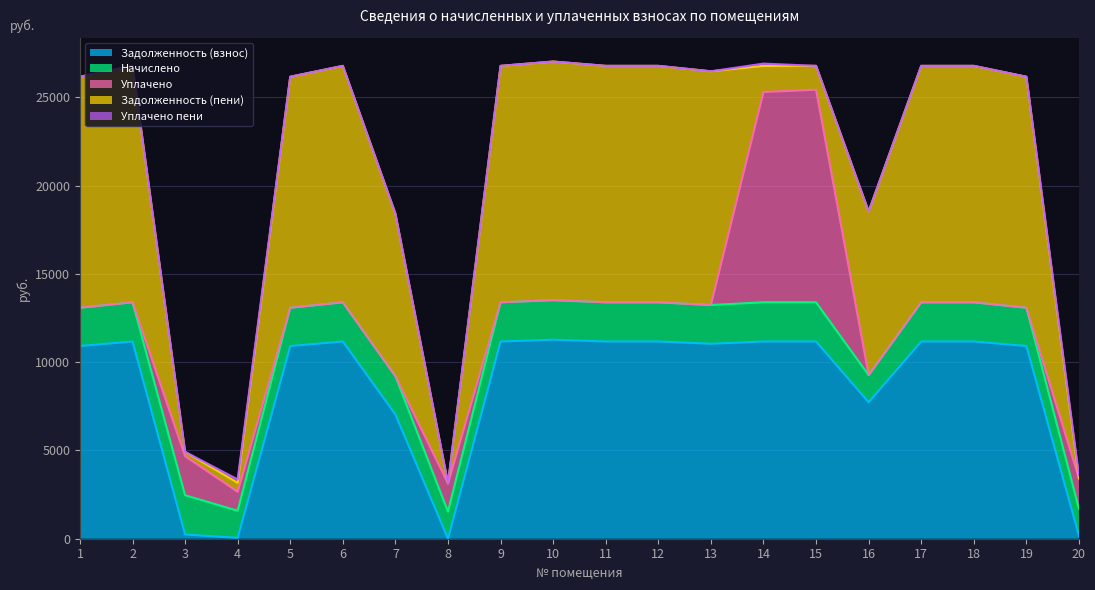

Which series changed the most between 2 and 6?

Задолженность (взнос)